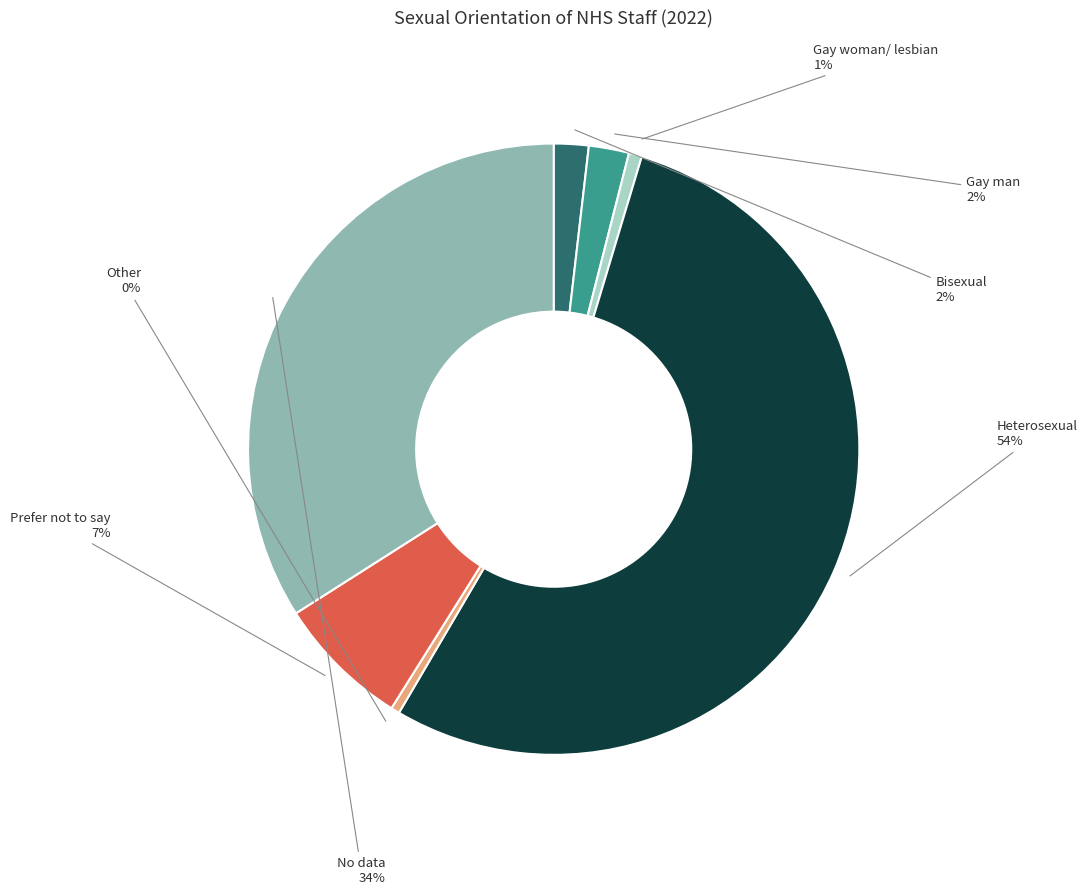

Between Prefer not to say and Gay woman/ lesbian, which is larger?

Prefer not to say